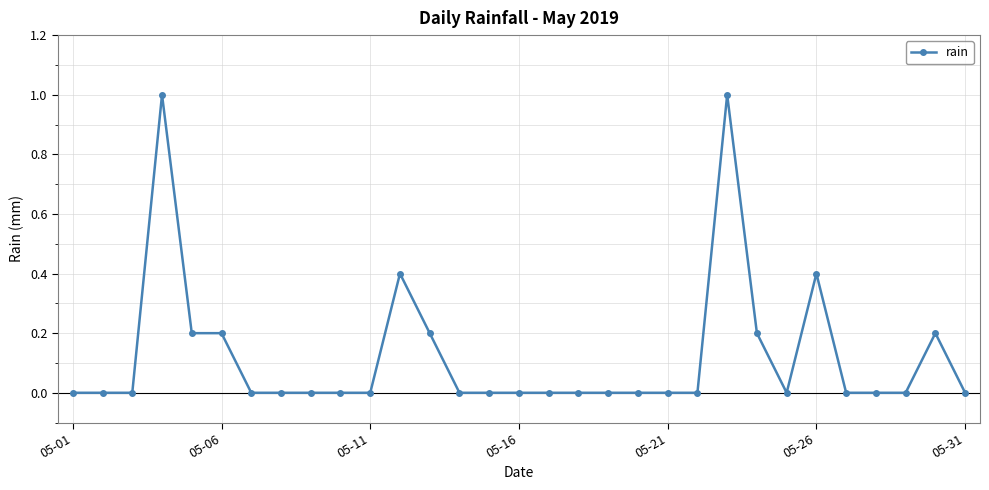

What is the maximum value shown in the chart?

1.0